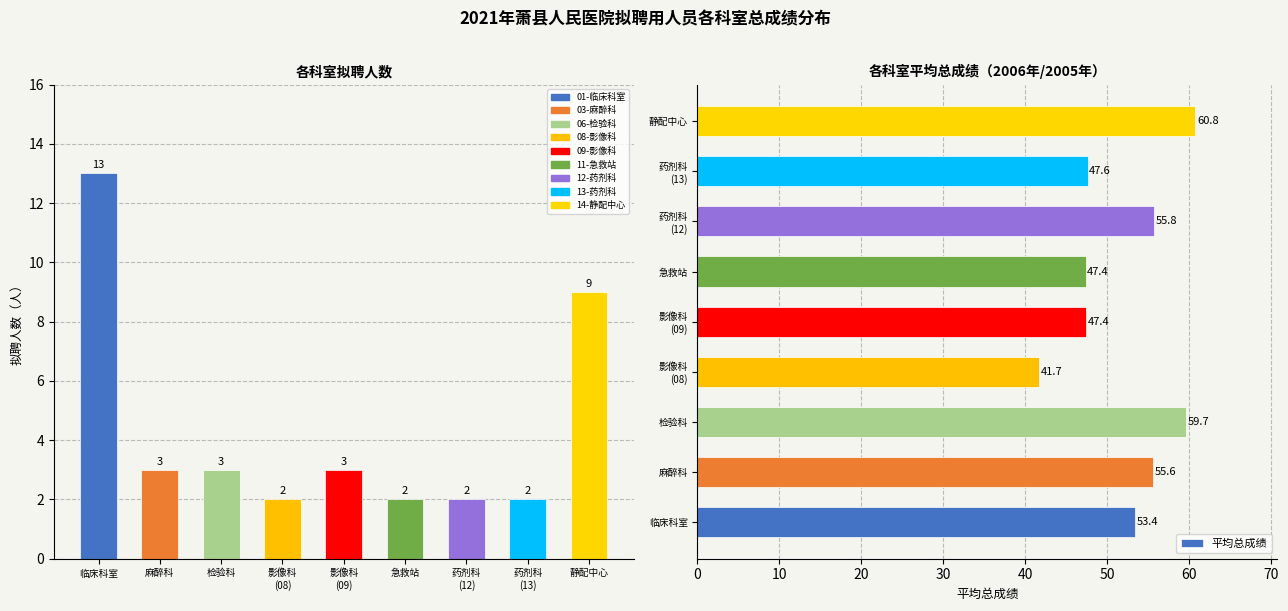

List the labels in order of value, smallest first.

影像科
(08), 急救站, 影像科
(09), 药剂科
(13), 临床科室, 麻醉科, 药剂科
(12), 检验科, 静配中心